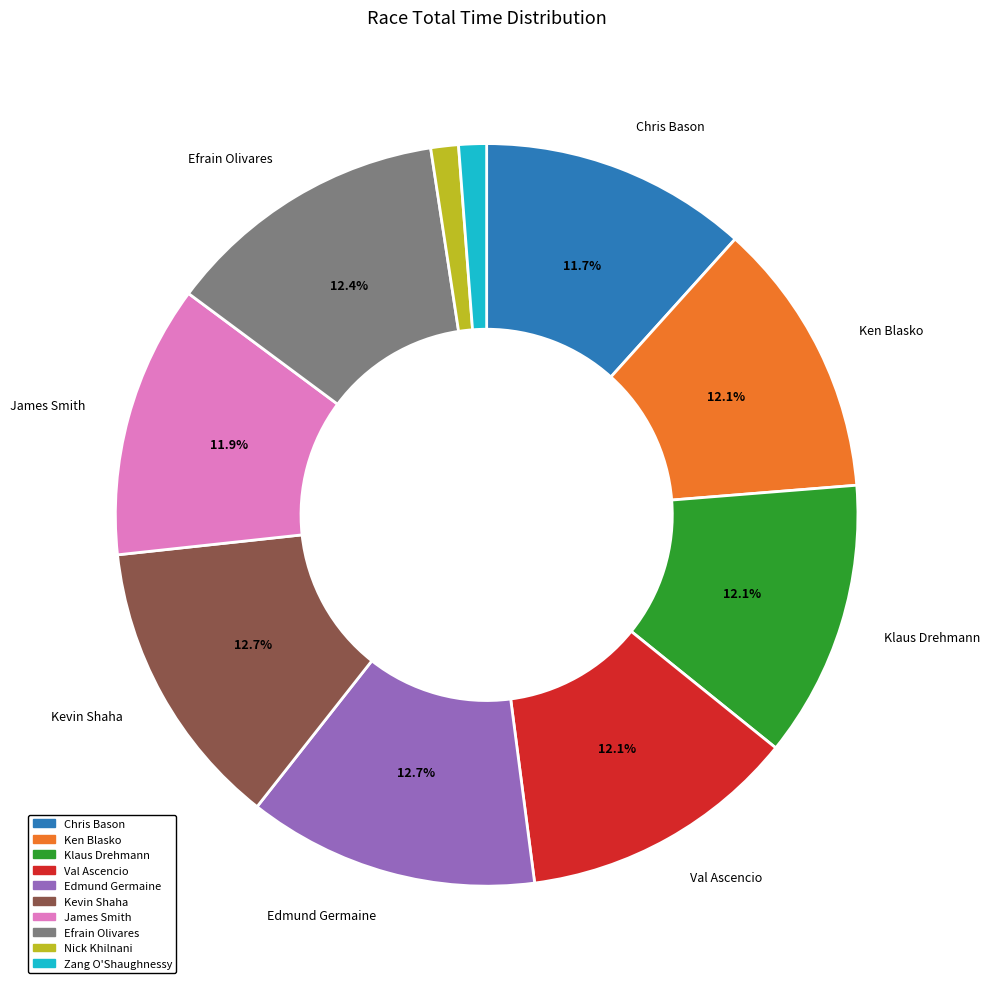

True or false: Kevin Shaha accounts for 6% of the total.

False